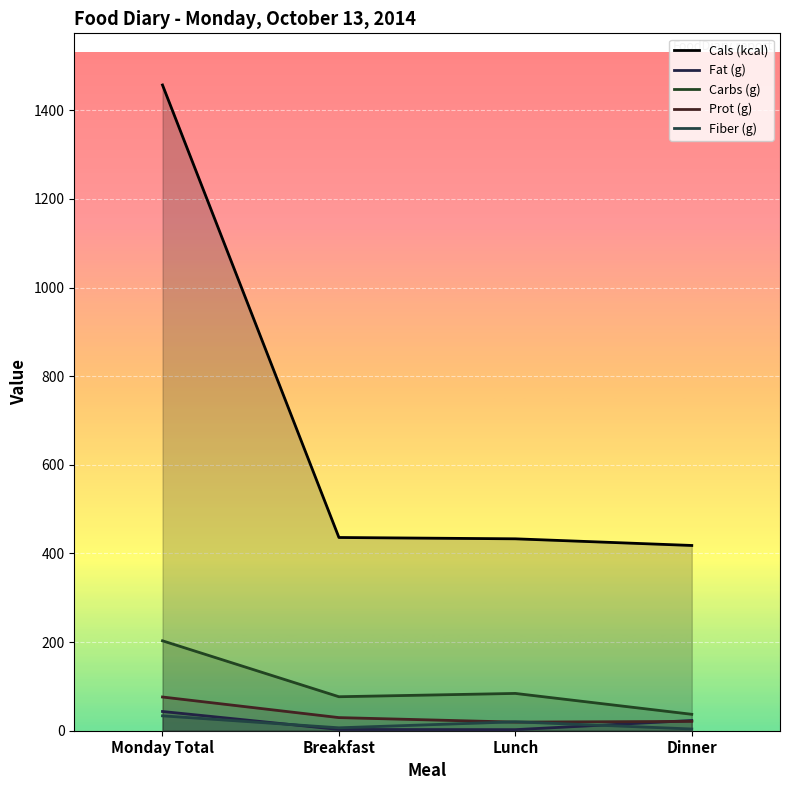

What is the sum of all Fat (g) values?

71.8